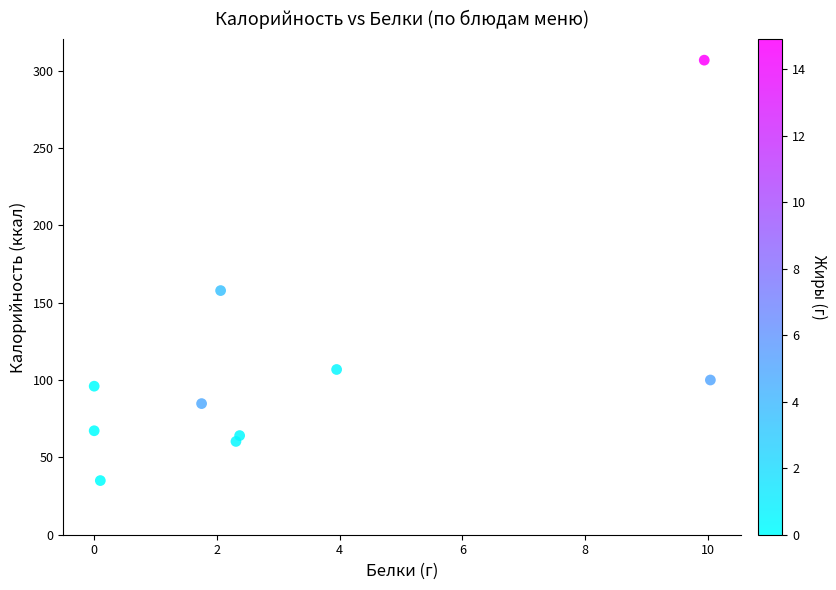

What is the range of Y values (max minus min)?

271.7